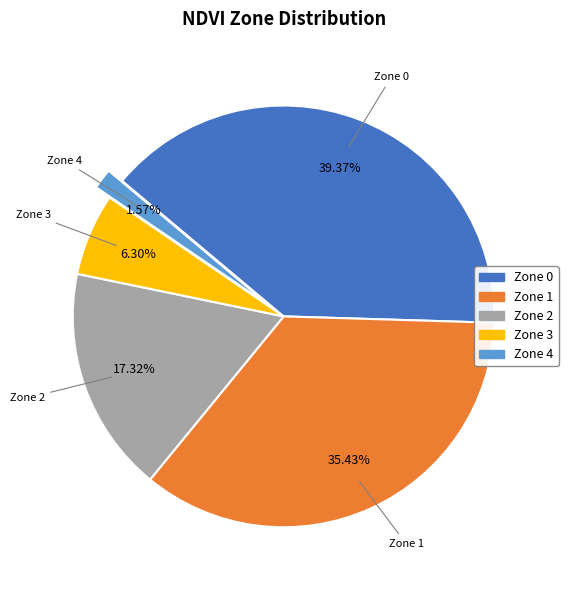

Is there any slice that represents more than half of the pie?

No